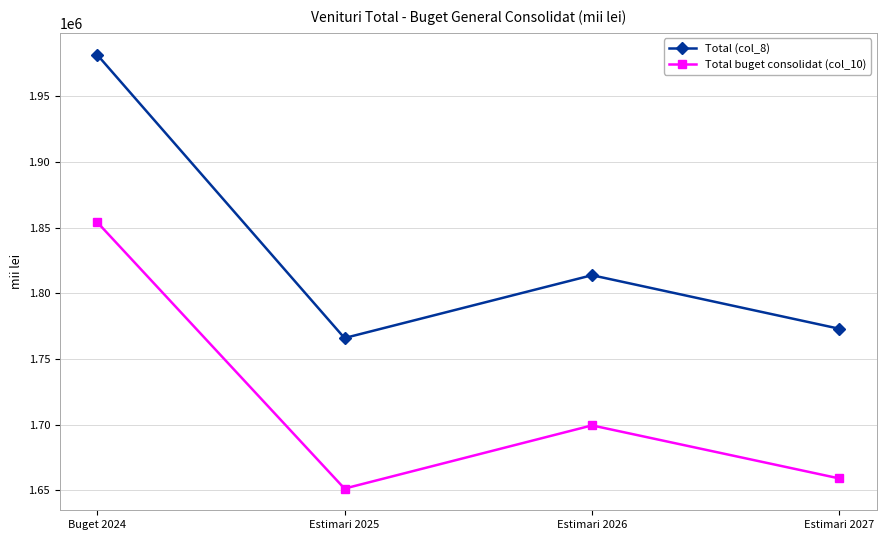

Rank the series at Estimari 2025 from lowest to highest value.

Total buget consolidat (col_10), Total (col_8)